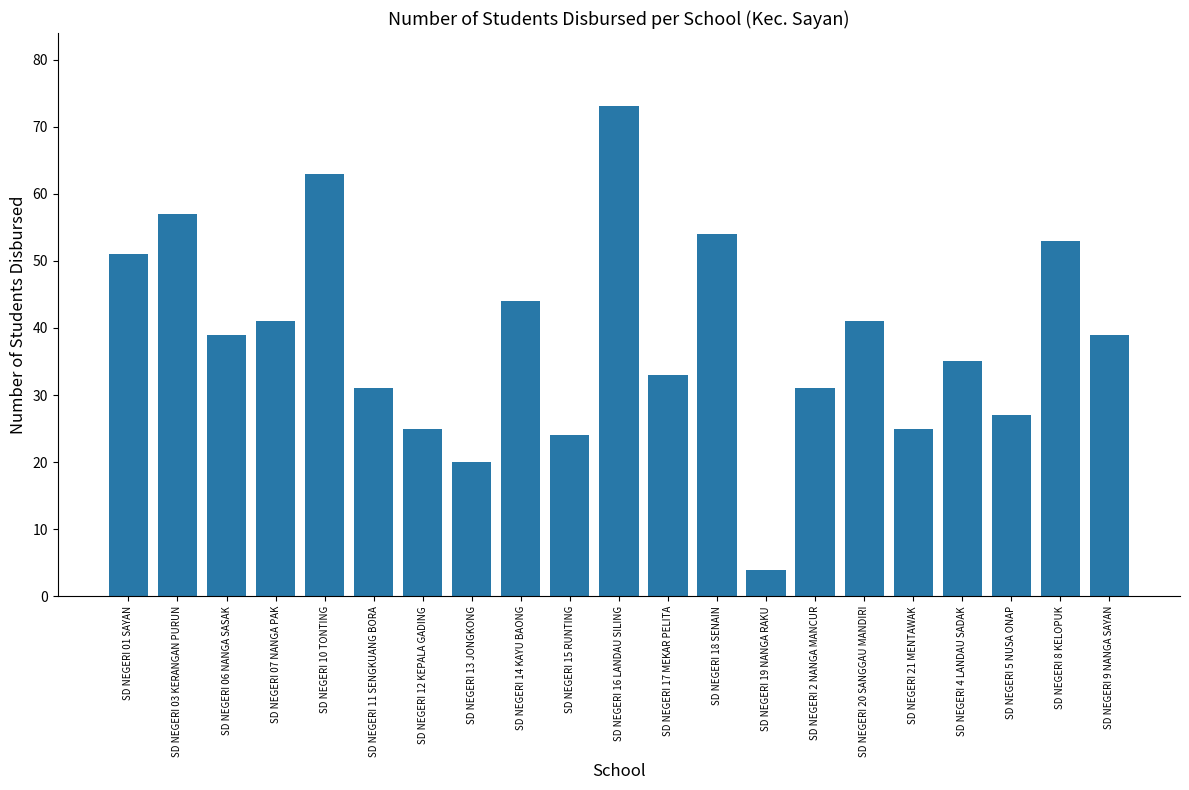

What is the change in value from SD NEGERI 01 SAYAN to SD NEGERI 2 NANGA MANCUR?

-20